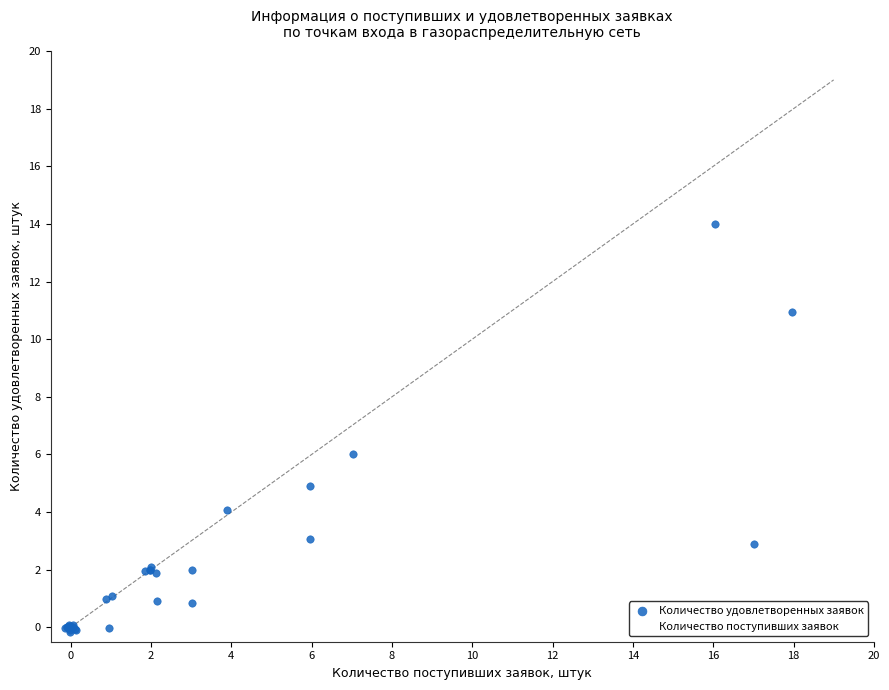

In the Количество поступивших заявок series, what Y value is closest to 8?

7.0